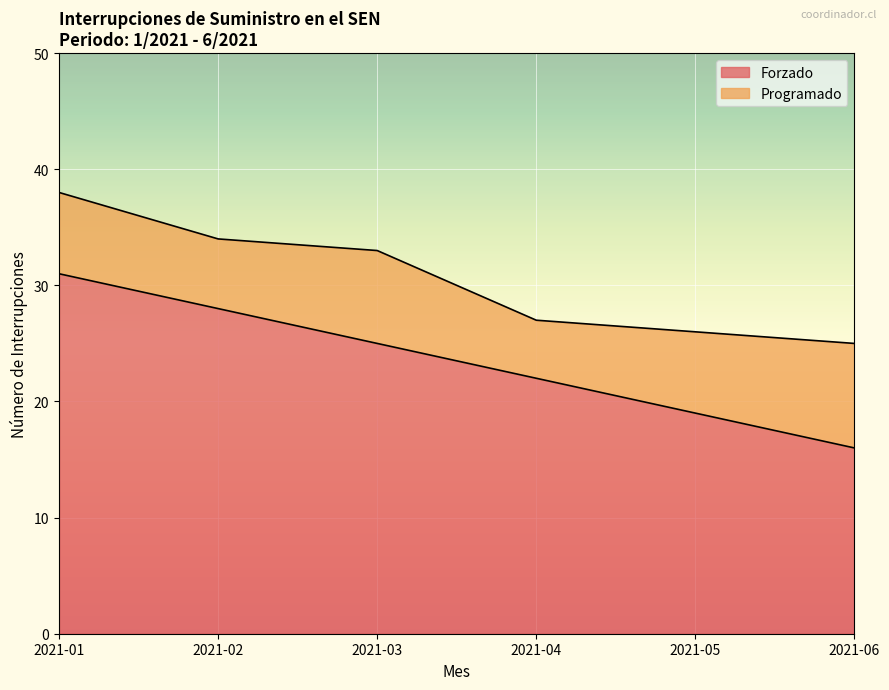

What is the change in value from 2021-02 to 2021-04?

-6